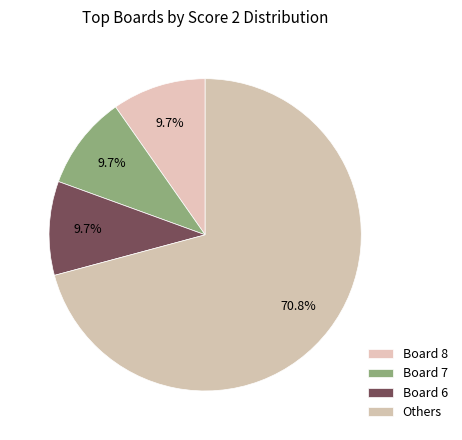

Count the number of slices in the pie.

4